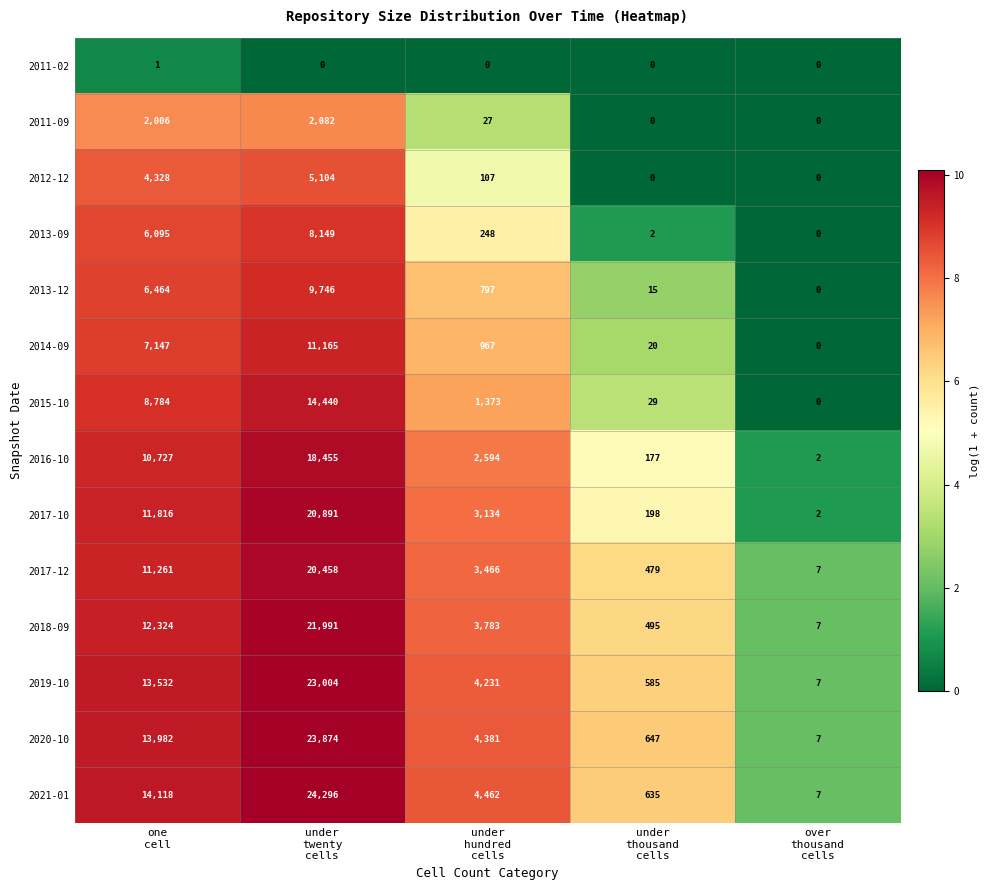

At under
hundred
cells, list the series in order from largest to smallest.

2021-01, 2020-10, 2019-10, 2018-09, 2017-12, 2017-10, 2016-10, 2015-10, 2014-09, 2013-12, 2013-09, 2012-12, 2011-09, 2011-02